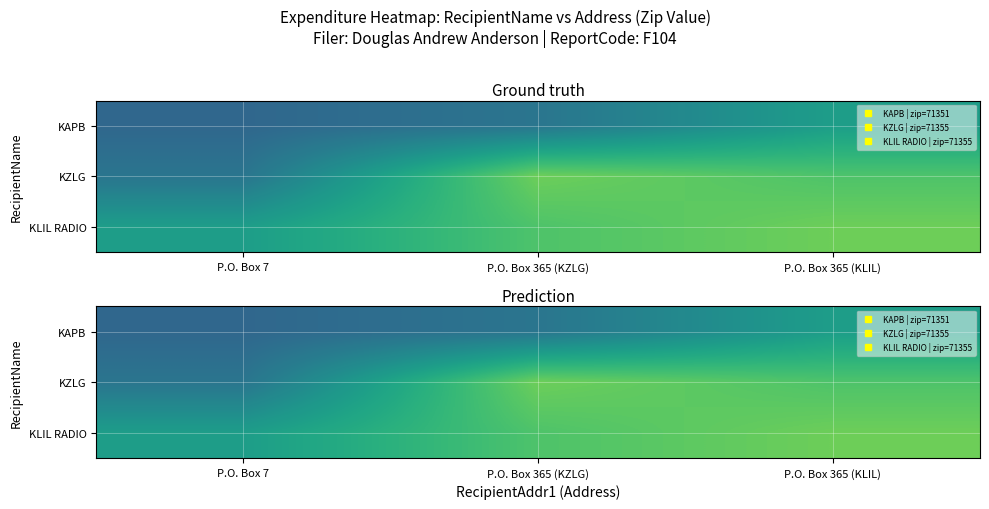

Which series has the largest range (max minus min)?

KZLG